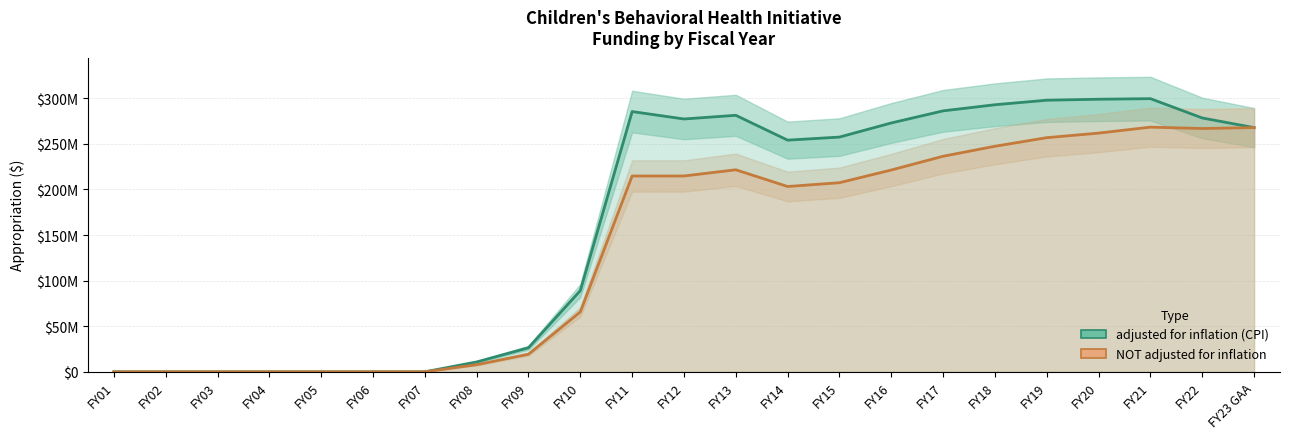

Between FY10 and FY01, which is larger?

FY10